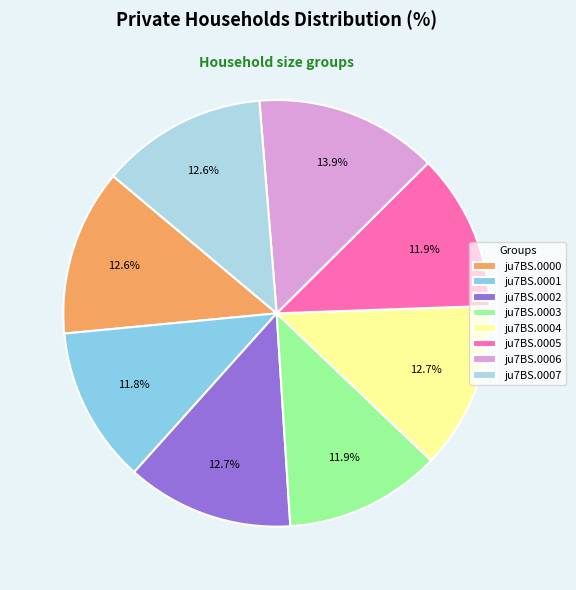

The ju7BS.0005 slice represents 12% of the pie. True or false?

True